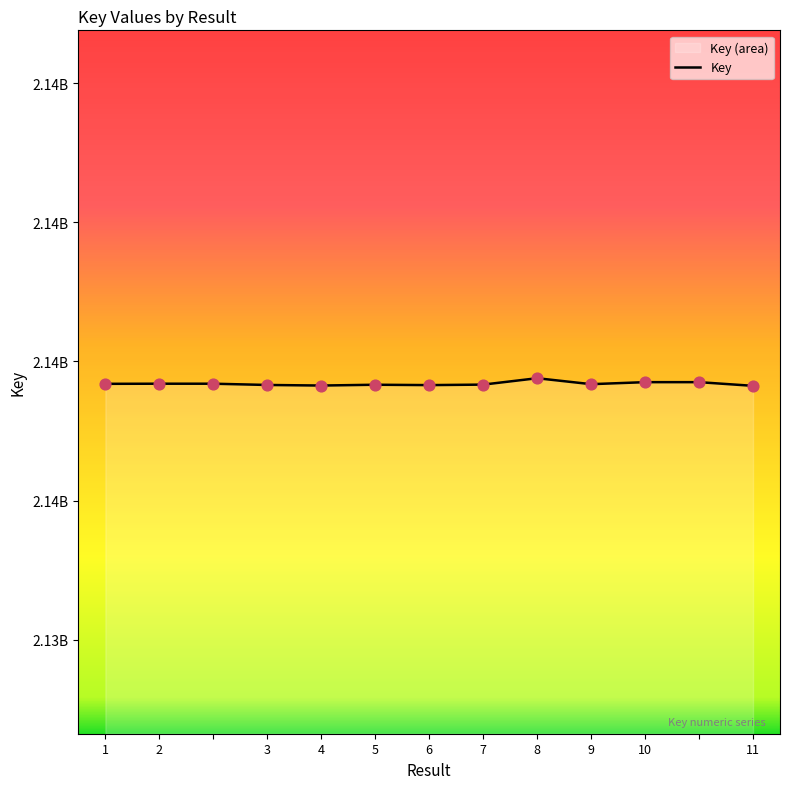

Between 8 and 5, which is larger?

8